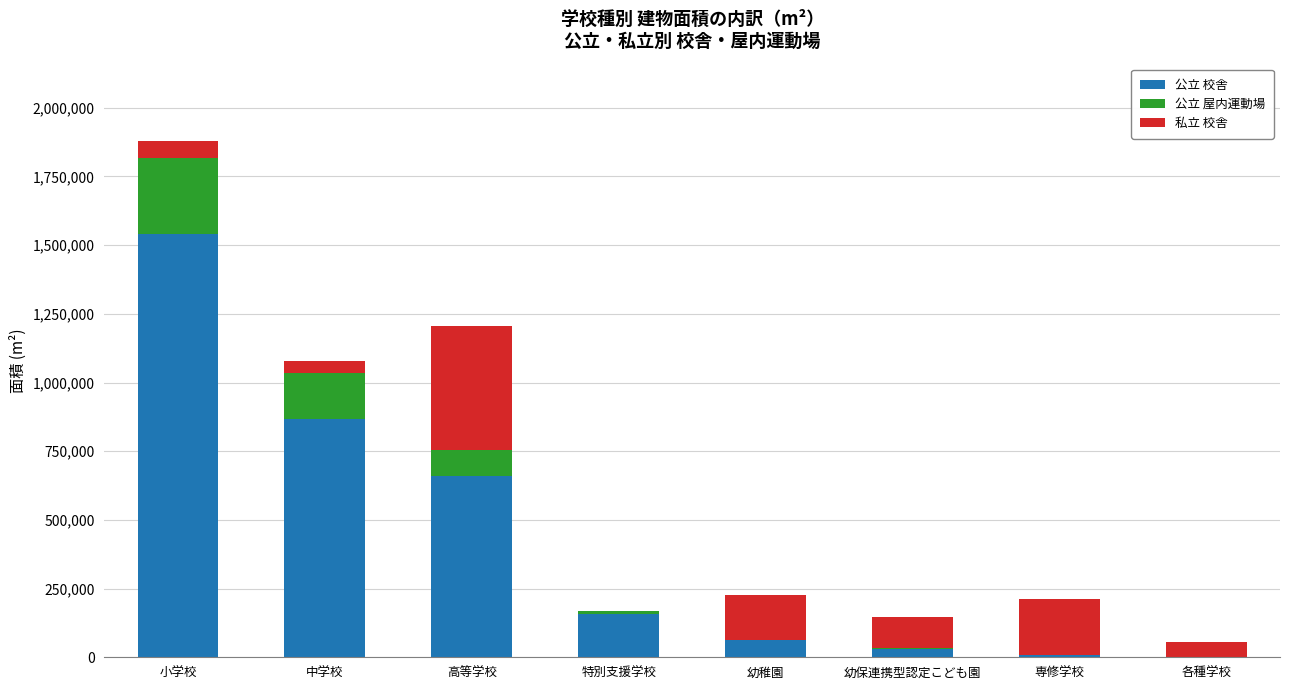

Which category has the highest value in the 公立 校舎 series?

小学校